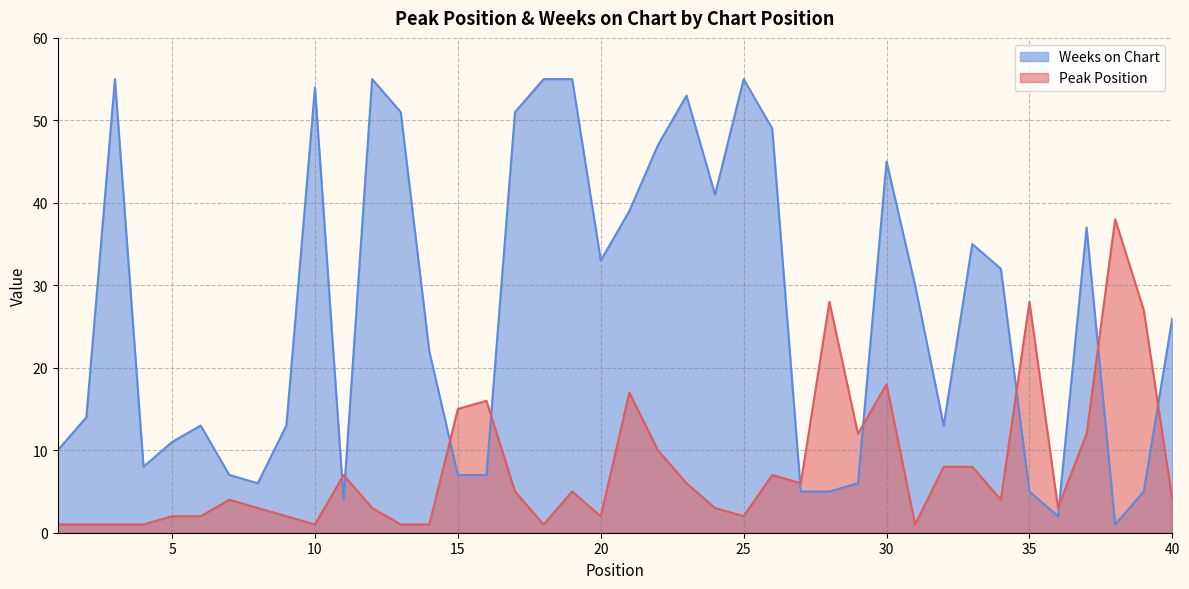

List the labels in order of Peak Position value, largest first.

38, 28, 35, 39, 30, 21, 16, 15, 29, 37, 22, 32, 33, 11, 26, 23, 27, 17, 19, 7, 34, 40, 8, 12, 24, 36, 5, 6, 9, 20, 25, 1, 2, 3, 4, 10, 13, 14, 18, 31